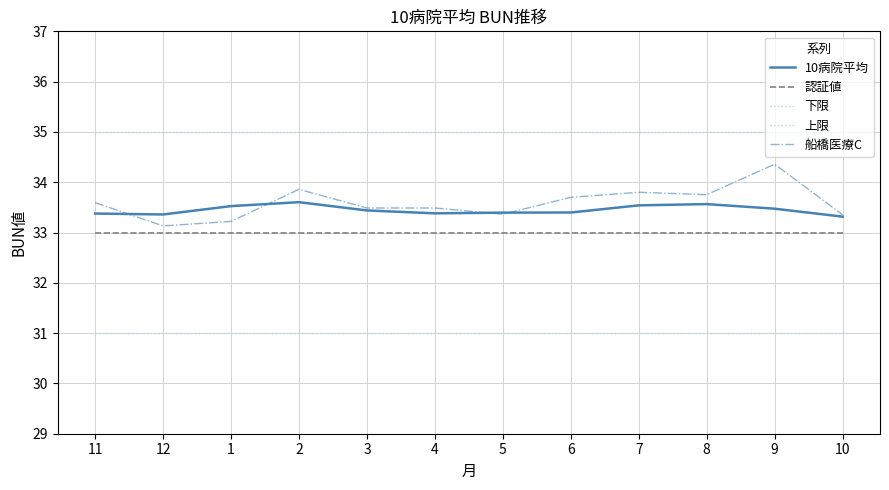

What is the label of the 9th point from the left?

7